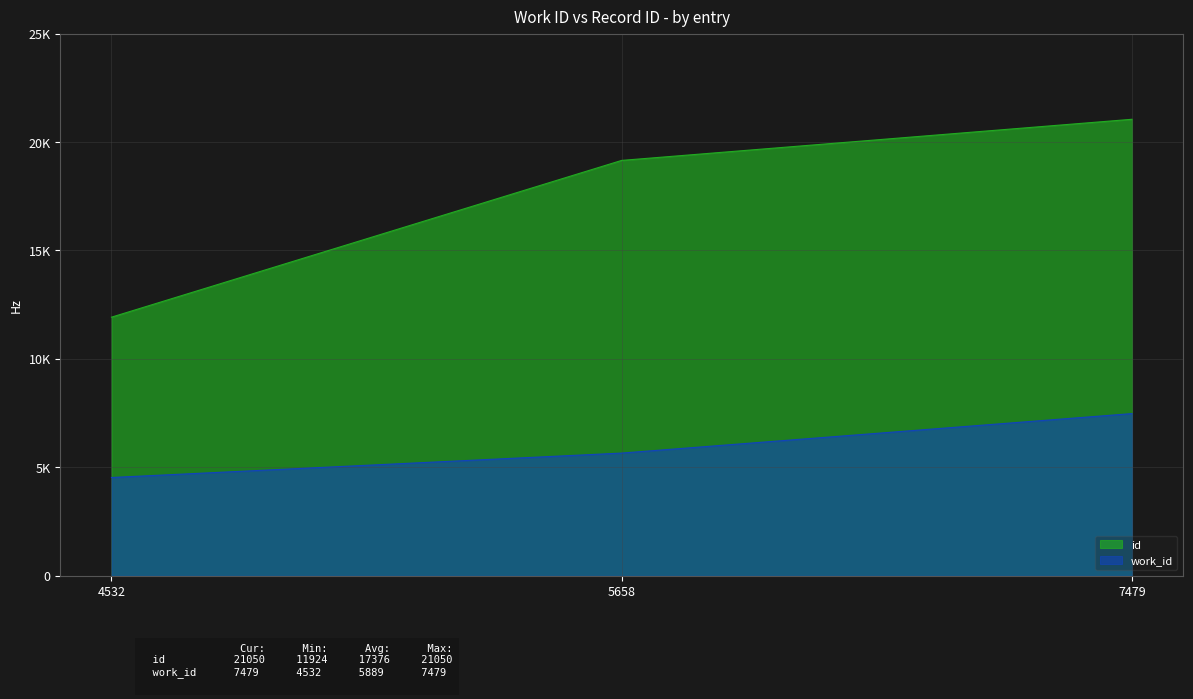

Between 4532 and 5658, which series saw the biggest shift?

id